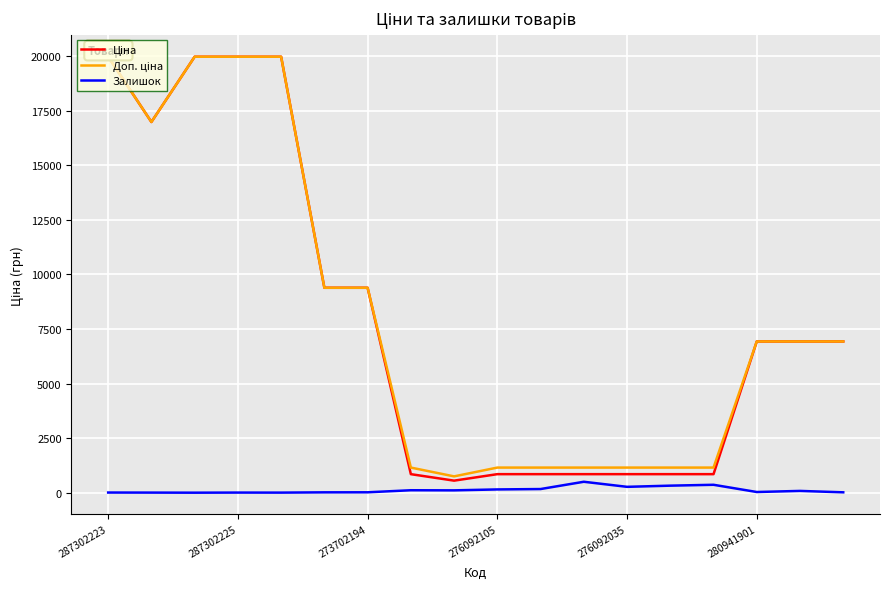

What is the value of the Доп. ціна point at the 2nd from the left?

16976.3